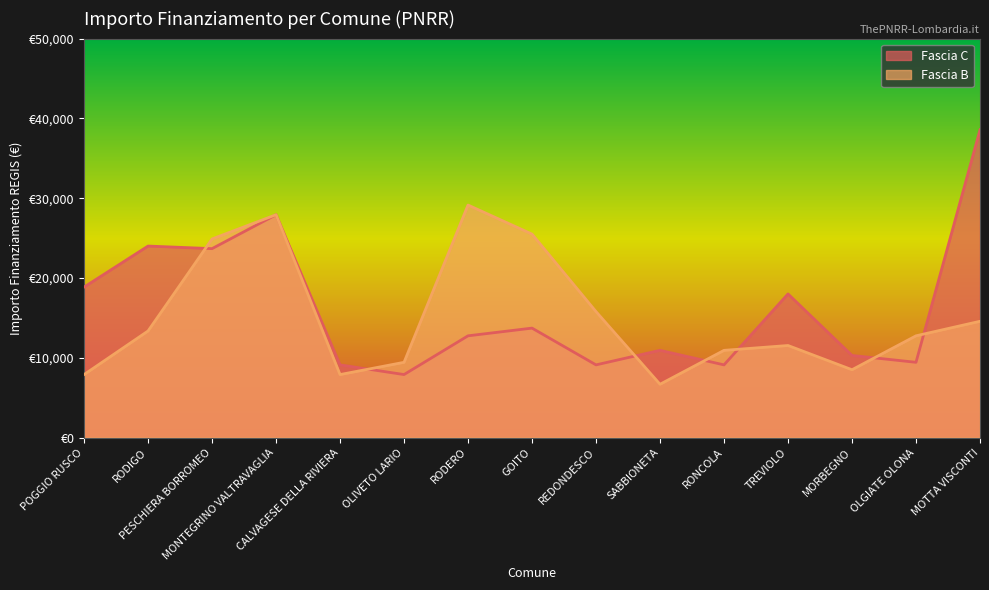

Rank the categories by Fascia C value from highest to lowest.

MOTTA VISCONTI, MONTEGRINO VALTRAVAGLIA, RODIGO, PESCHIERA BORROMEO, POGGIO RUSCO, TREVIOLO, GOITO, RODERO, SABBIONETA, MORBEGNO, OLGIATE OLONA, CALVAGESE DELLA RIVIERA, REDONDESCO, RONCOLA, OLIVETO LARIO